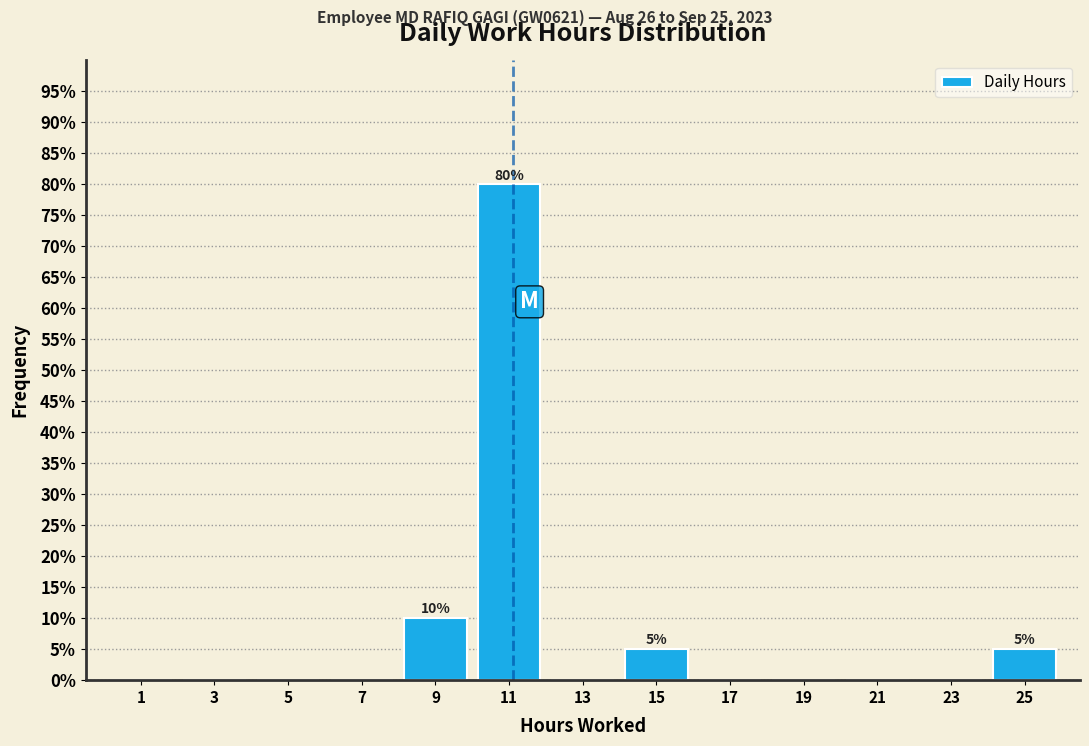

Which range on the x-axis has the tallest bar?

10 to 12